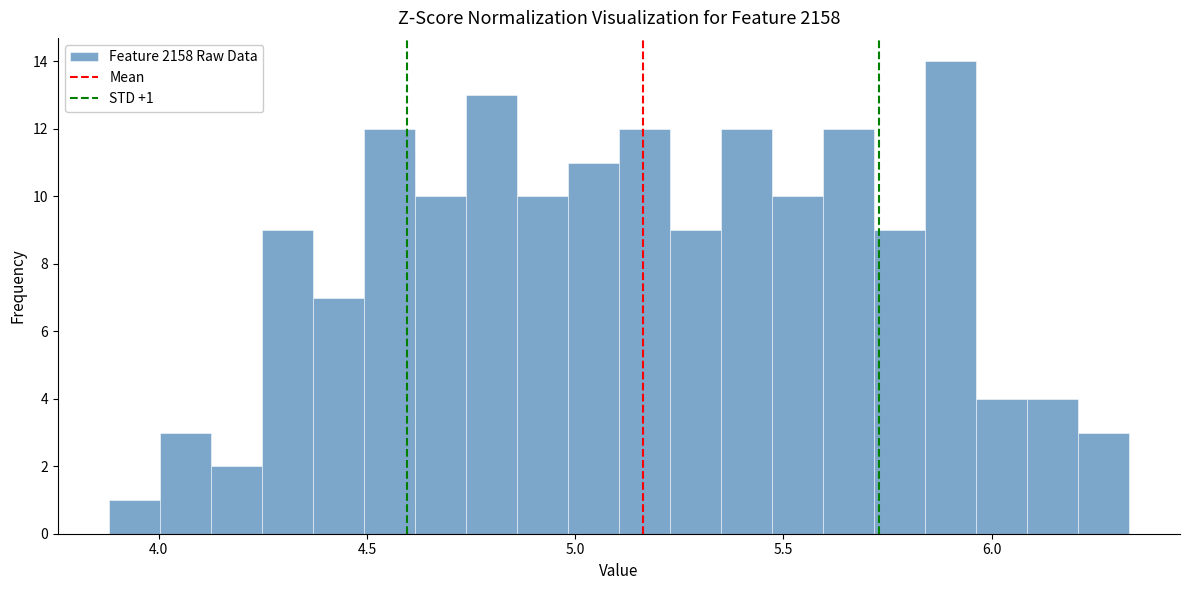

Read against the x-axis, roughly where is the centre of the tallest bar?

5.90